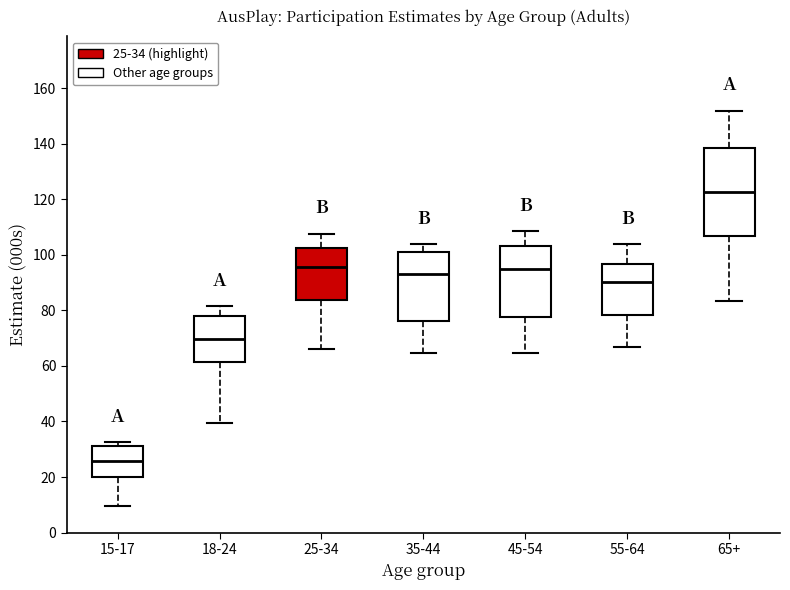

Which box's median line is the lowest?

15-17